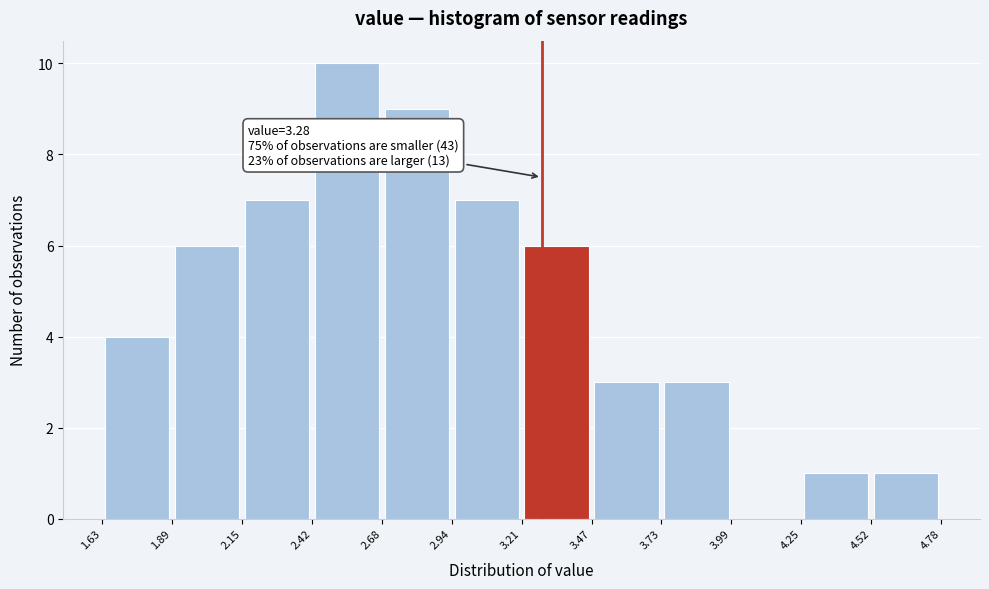

Which range on the x-axis has the tallest bar?

2.42 to 2.68